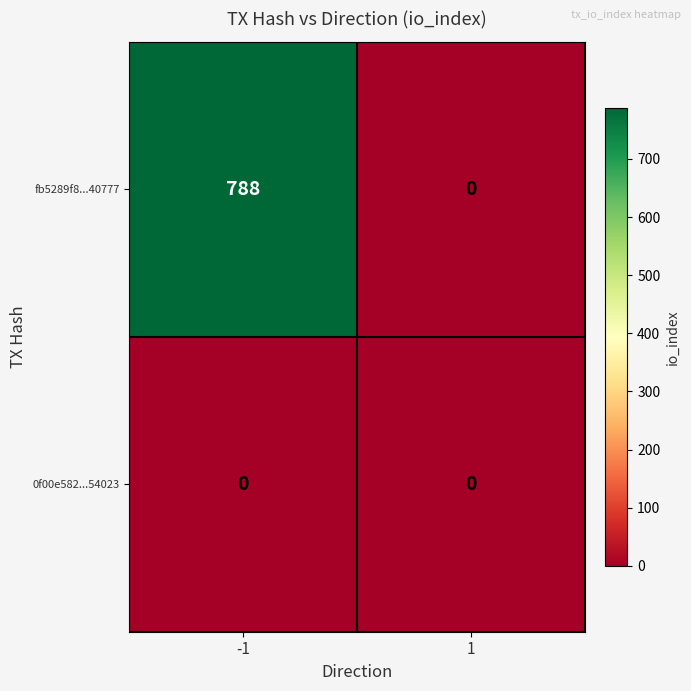

What is the average value of the fb5289f8...40777 series?

394